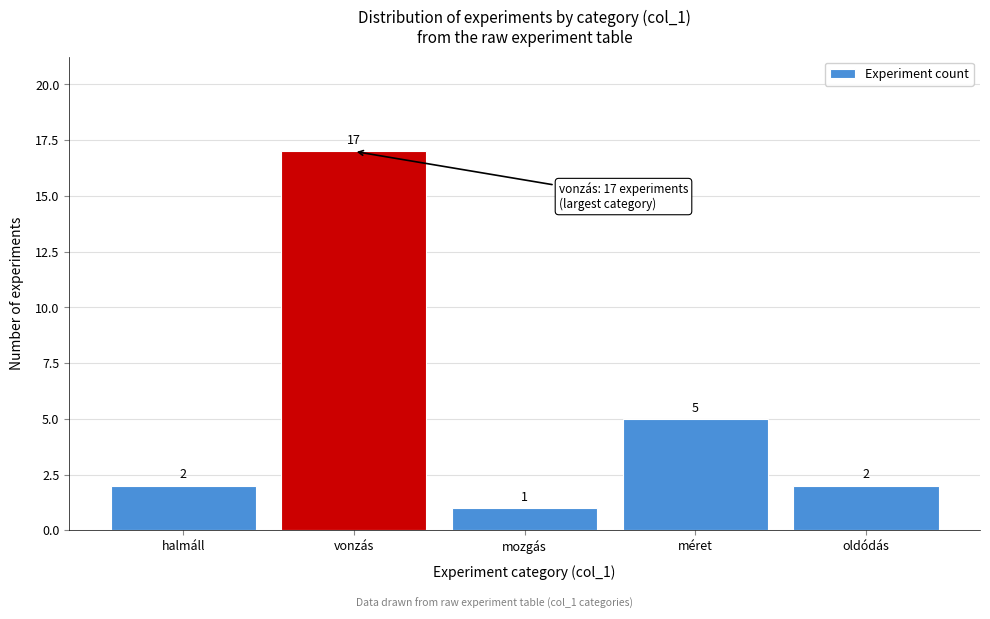

Reading right to left, extract all data points from this chart.

2	5	1	17	2